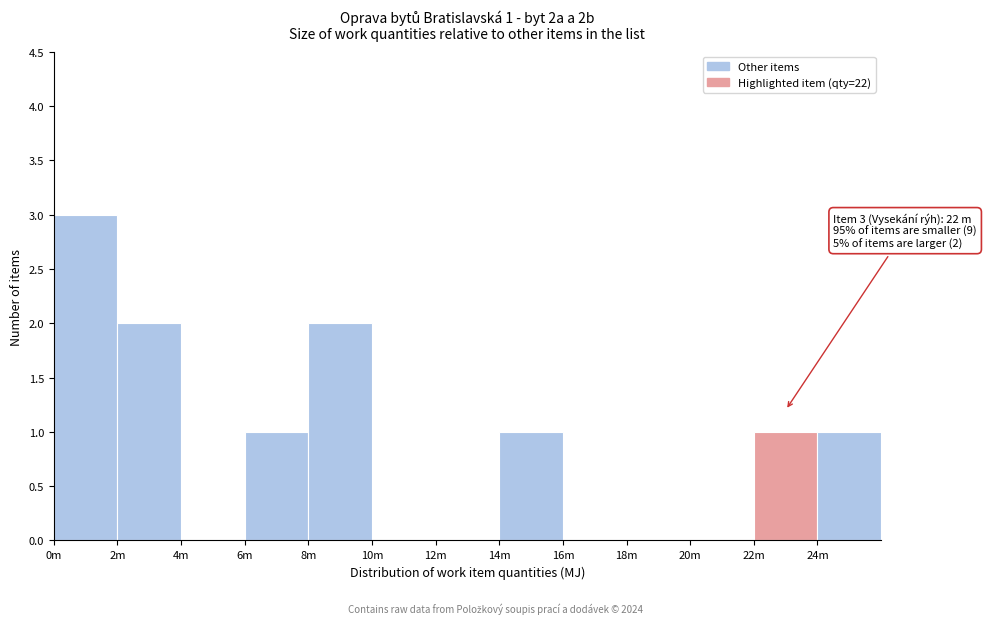

Reading left to right, list all the values displayed in this chart.

0m=3	2m=2	4m=0	6m=1	8m=2	10m=0	12m=0	14m=1	16m=0	18m=0	20m=0	22m=1	24m=1